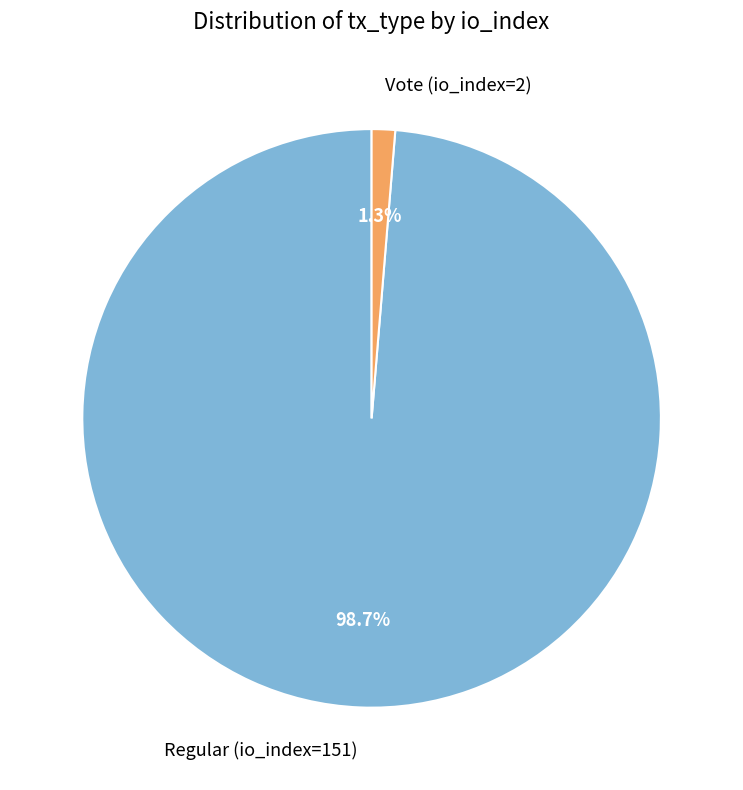

Combined, do Regular (io_index=151) and Vote (io_index=2) account for over 50%?

Yes